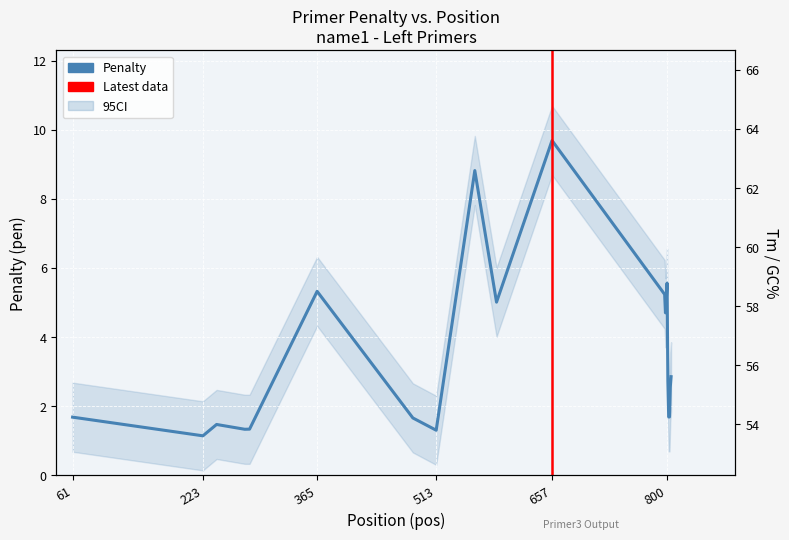

True or false: pen has more than 0 interior local peaks.

True